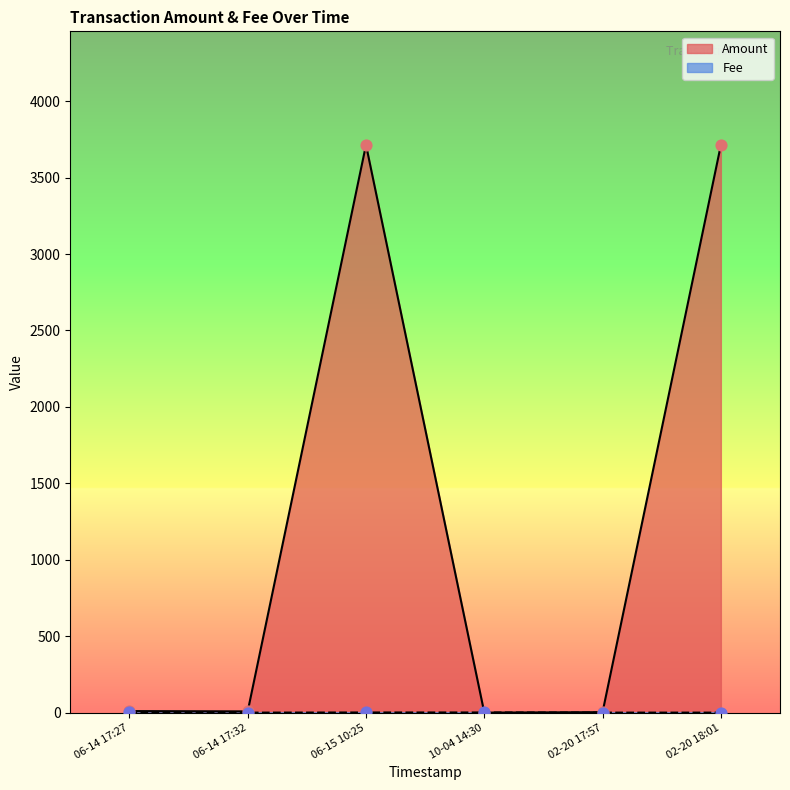

At how many categories does at least one series exceed 3303?

2